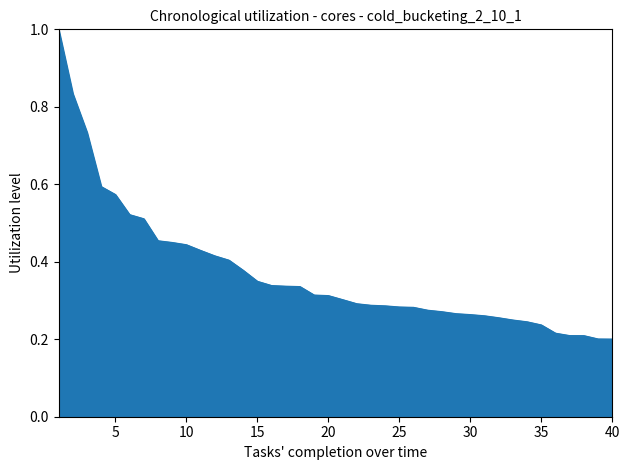

Does the chart have visible grid lines?

No